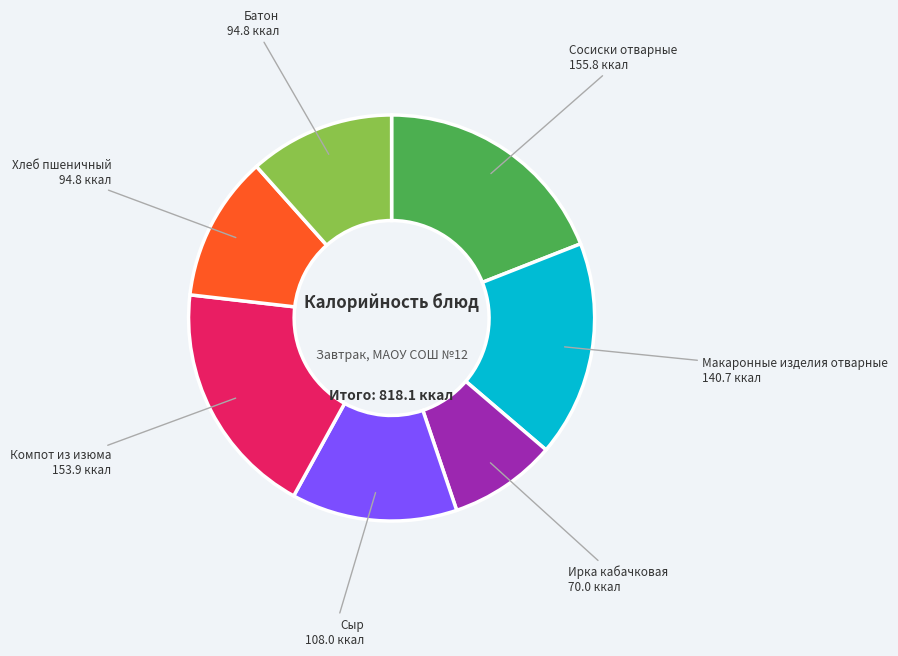

Is there any slice that represents more than half of the pie?

No